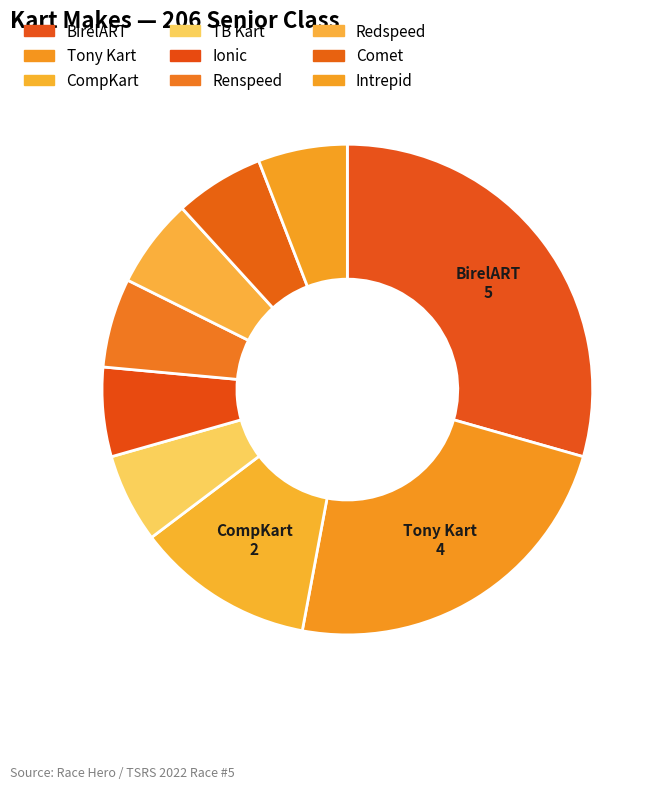

Which slice is the smallest?

TB Kart